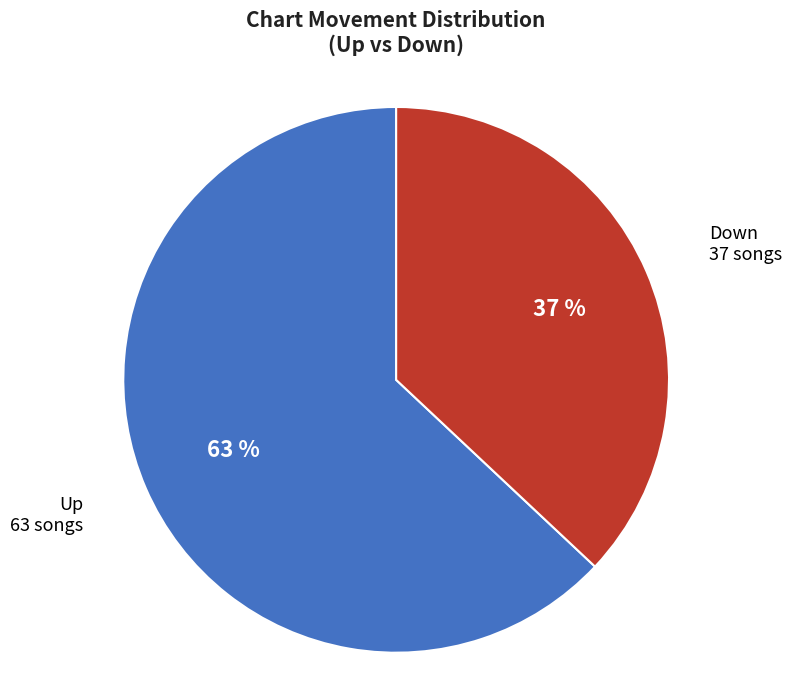

Count the number of slices in the pie.

2